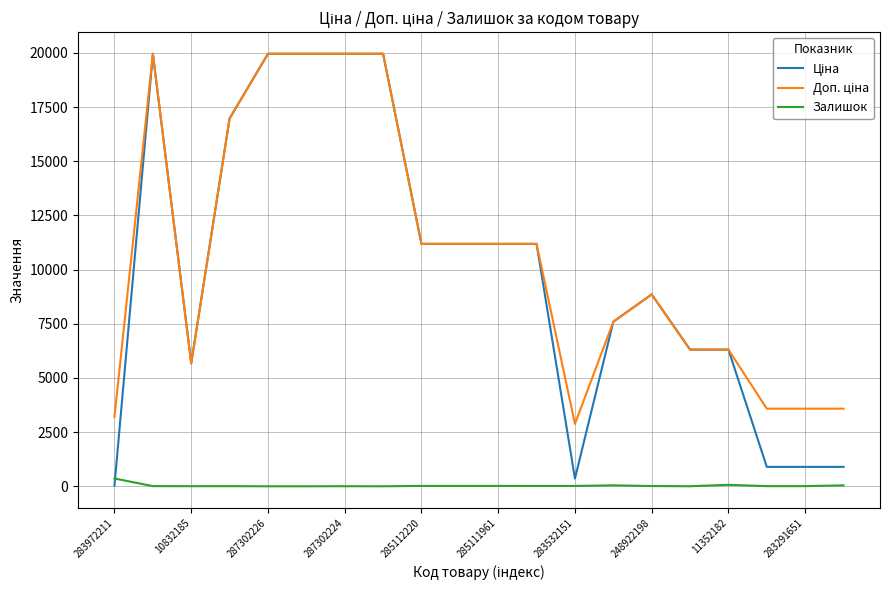

How many lines are shown in the chart?

3